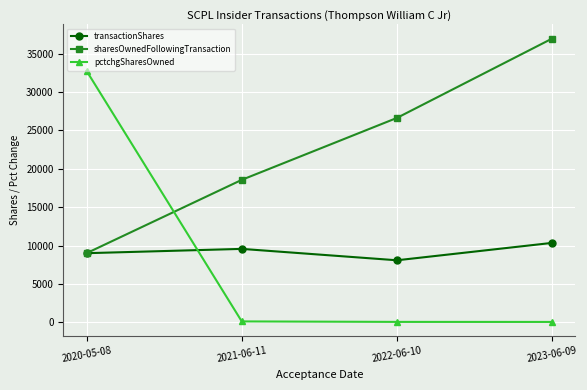

Which series has the largest range (max minus min)?

pctchgSharesOwned